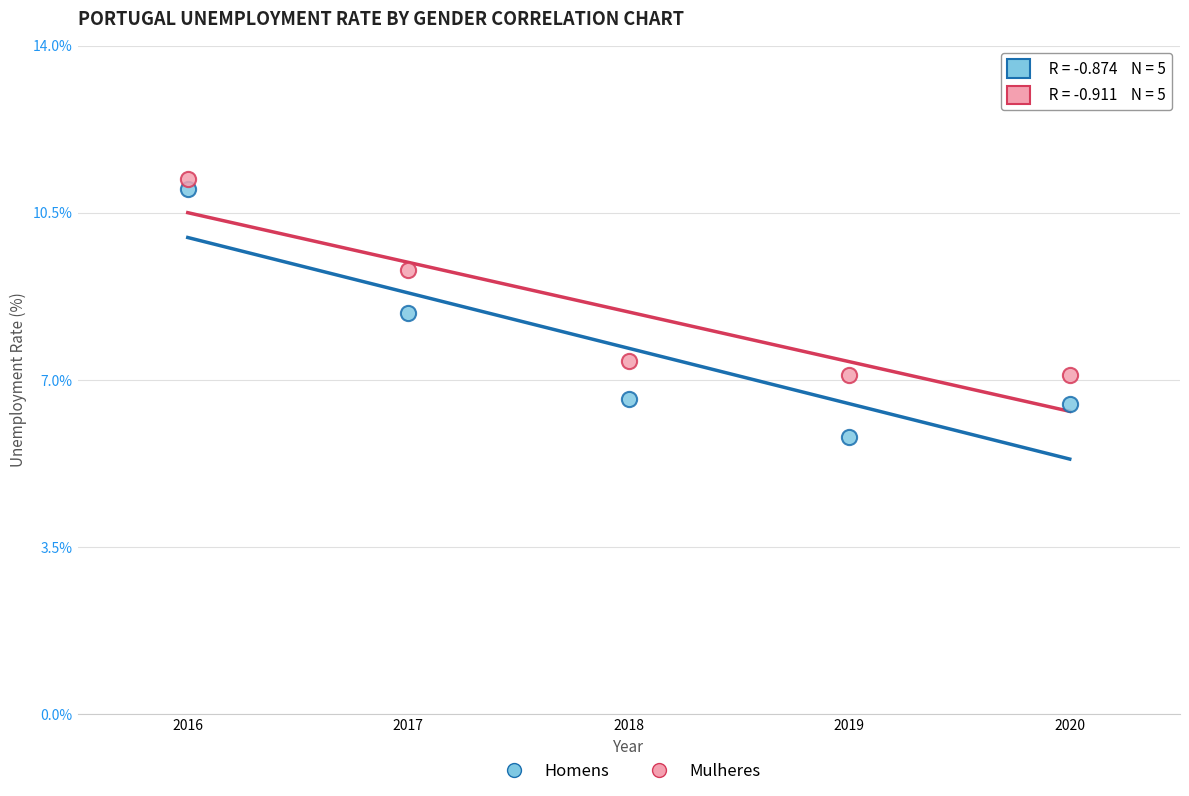

Which series contains the lowest Y value?

Homens